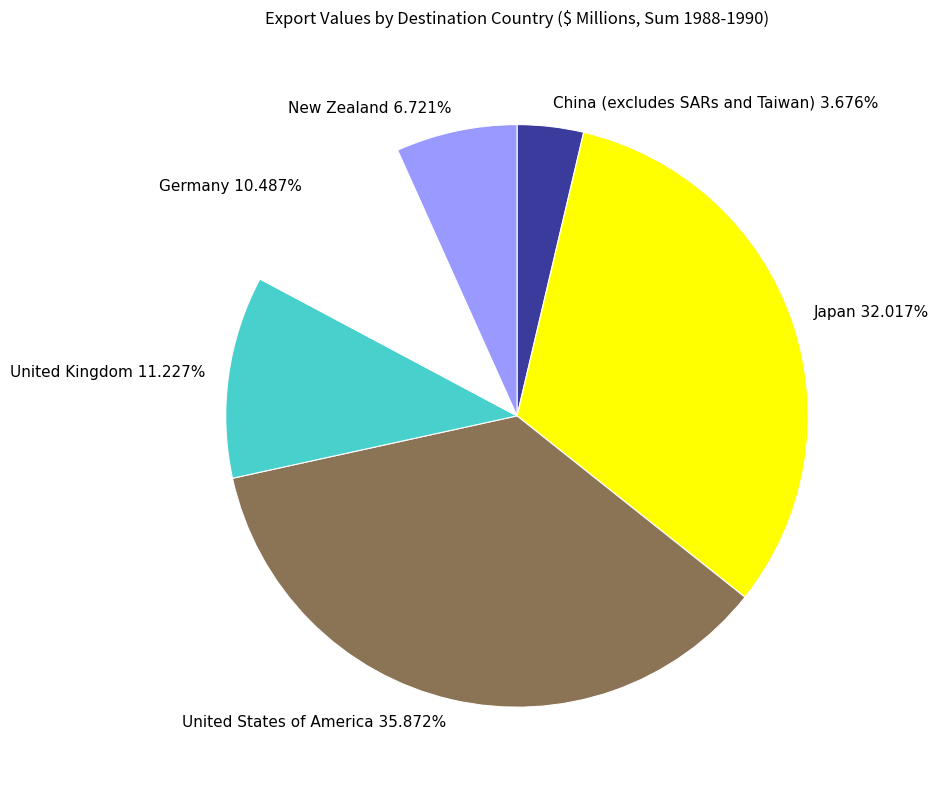

Between Japan and United Kingdom, which is larger?

Japan